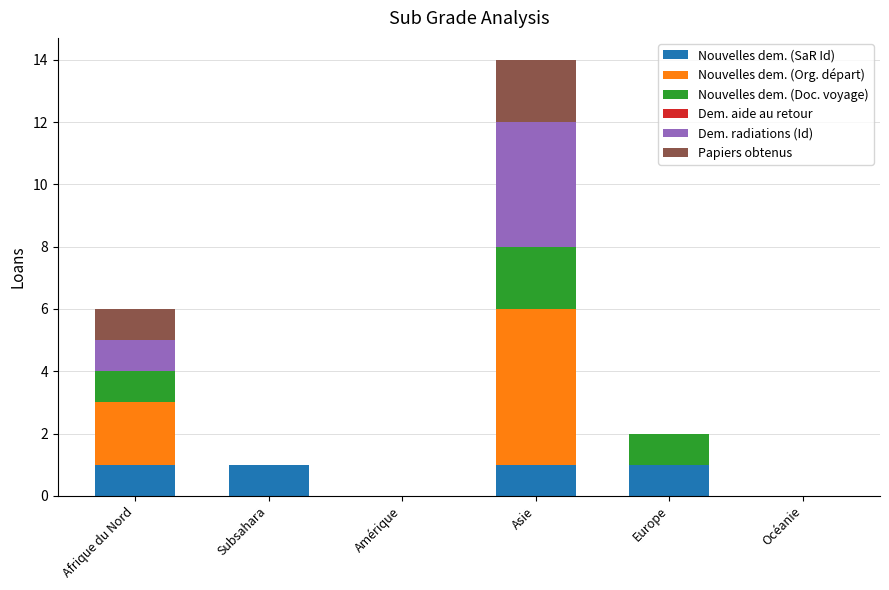

At which category is the sum across all series the highest?

Asie